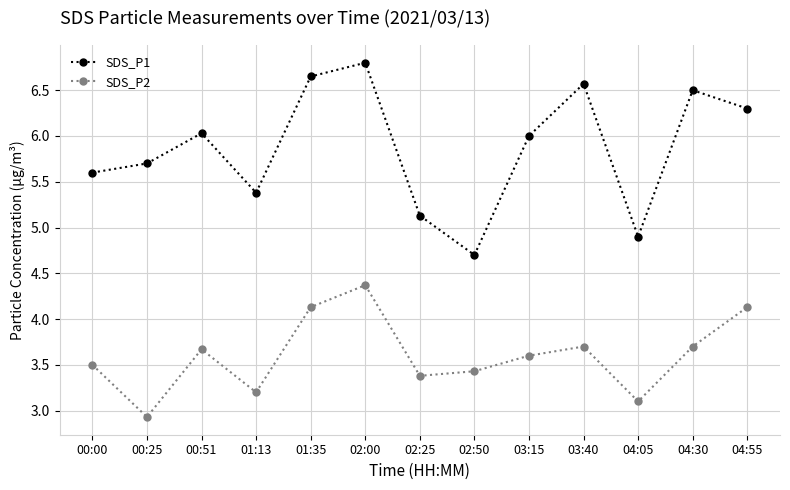

True or false: SDS_P1 has more than 0 points higher than both neighbors.

True